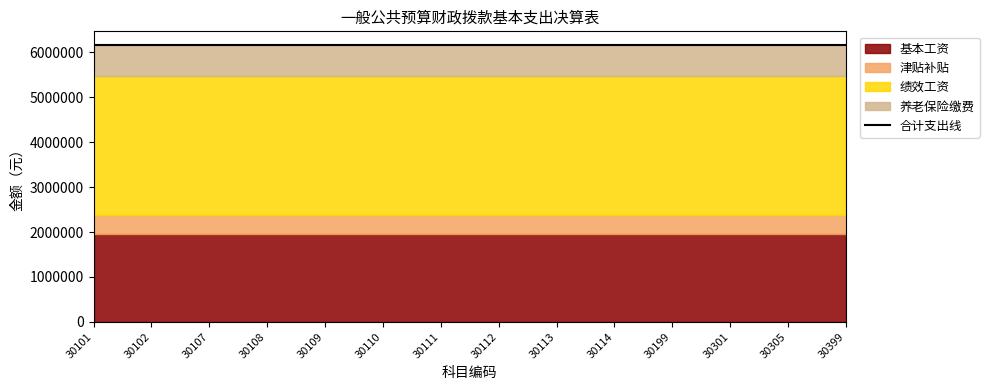

Reading left to right, what are all the values shown in this chart?

基本工资: 1945686.0	1945686.0	1945686.0	1945686.0	1945686.0	1945686.0	1945686.0	1945686.0	1945686.0	1945686.0	1945686.0	1945686.0	1945686.0	1945686.0
津贴补贴: 423819.0	423819.0	423819.0	423819.0	423819.0	423819.0	423819.0	423819.0	423819.0	423819.0	423819.0	423819.0	423819.0	423819.0
绩效工资: 3115066.0	3115066.0	3115066.0	3115066.0	3115066.0	3115066.0	3115066.0	3115066.0	3115066.0	3115066.0	3115066.0	3115066.0	3115066.0	3115066.0
养老保险缴费: 676521.1	676521.1	676521.1	676521.1	676521.1	676521.1	676521.1	676521.1	676521.1	676521.1	676521.1	676521.1	676521.1	676521.1